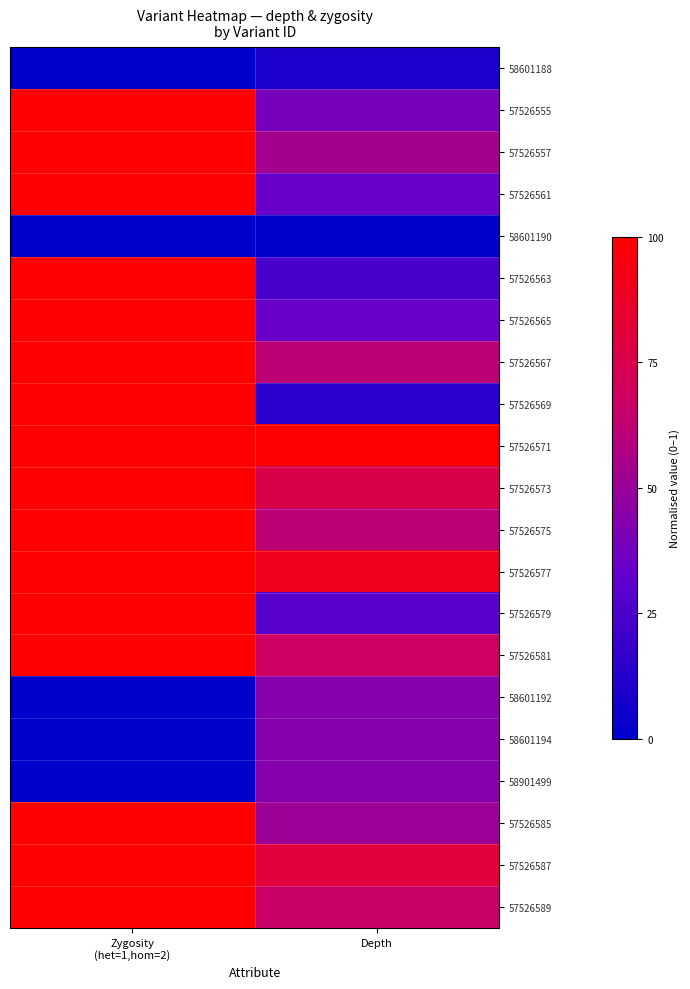

Reading left to right, list all the values displayed in this chart.

58601188: Zygosity
(het=1,hom=2)=0.0	Depth=0.1
57526555: Zygosity
(het=1,hom=2)=1.0	Depth=0.4
57526557: Zygosity
(het=1,hom=2)=1.0	Depth=0.5
57526561: Zygosity
(het=1,hom=2)=1.0	Depth=0.3
58601190: Zygosity
(het=1,hom=2)=0.0	Depth=0.0
57526563: Zygosity
(het=1,hom=2)=1.0	Depth=0.2
57526565: Zygosity
(het=1,hom=2)=1.0	Depth=0.3
57526567: Zygosity
(het=1,hom=2)=1.0	Depth=0.6
57526569: Zygosity
(het=1,hom=2)=1.0	Depth=0.1
57526571: Zygosity
(het=1,hom=2)=1.0	Depth=1.0
57526573: Zygosity
(het=1,hom=2)=1.0	Depth=0.8
57526575: Zygosity
(het=1,hom=2)=1.0	Depth=0.6
57526577: Zygosity
(het=1,hom=2)=1.0	Depth=0.9
57526579: Zygosity
(het=1,hom=2)=1.0	Depth=0.3
57526581: Zygosity
(het=1,hom=2)=1.0	Depth=0.7
58601192: Zygosity
(het=1,hom=2)=0.0	Depth=0.4
58601194: Zygosity
(het=1,hom=2)=0.0	Depth=0.4
58901499: Zygosity
(het=1,hom=2)=0.0	Depth=0.4
57526585: Zygosity
(het=1,hom=2)=1.0	Depth=0.5
57526587: Zygosity
(het=1,hom=2)=1.0	Depth=0.8
57526589: Zygosity
(het=1,hom=2)=1.0	Depth=0.7